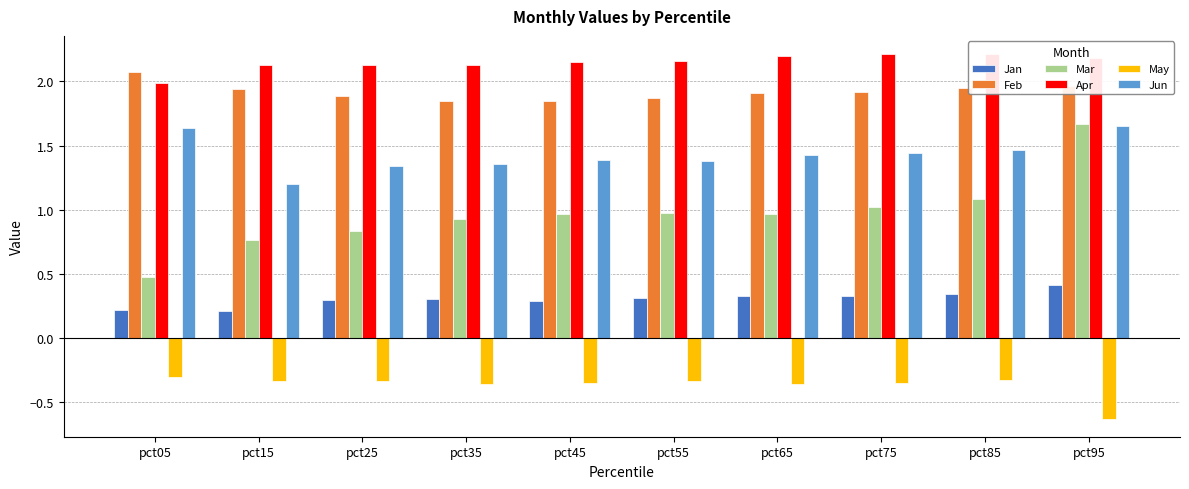

Which label corresponds to the largest value in the chart?

pct85